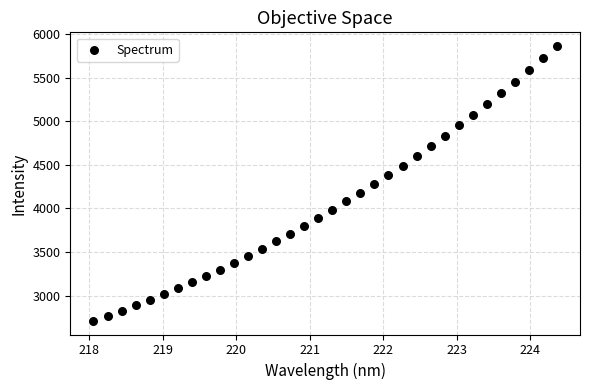

What is the range of X values (max minus min)?

6.3